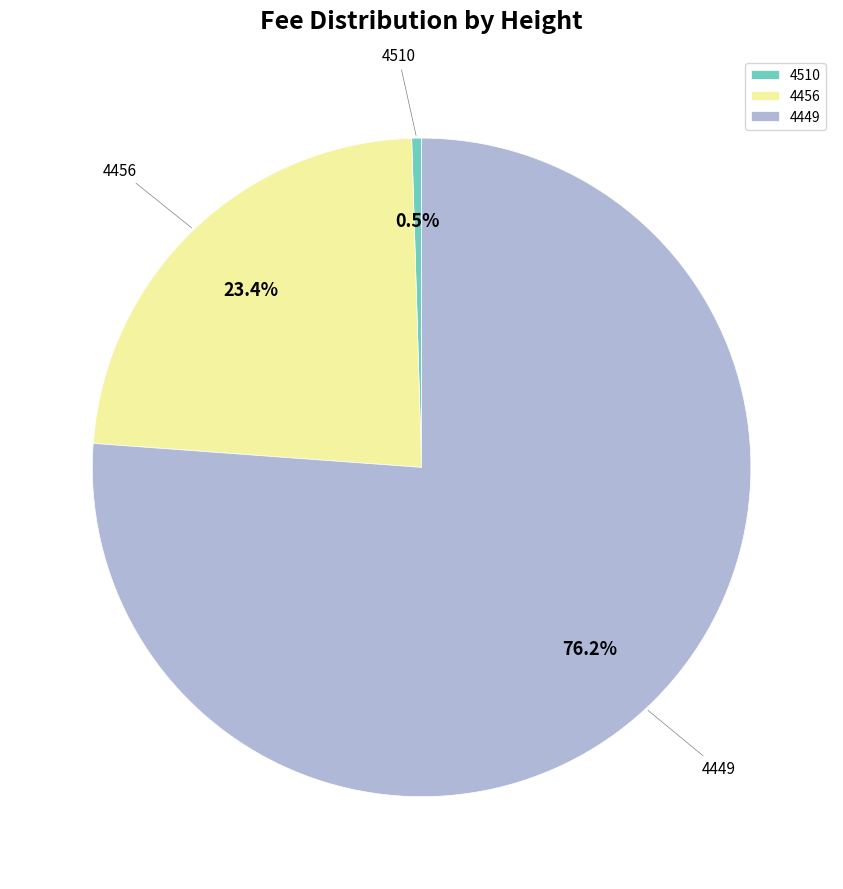

How many segments does this pie chart have?

3